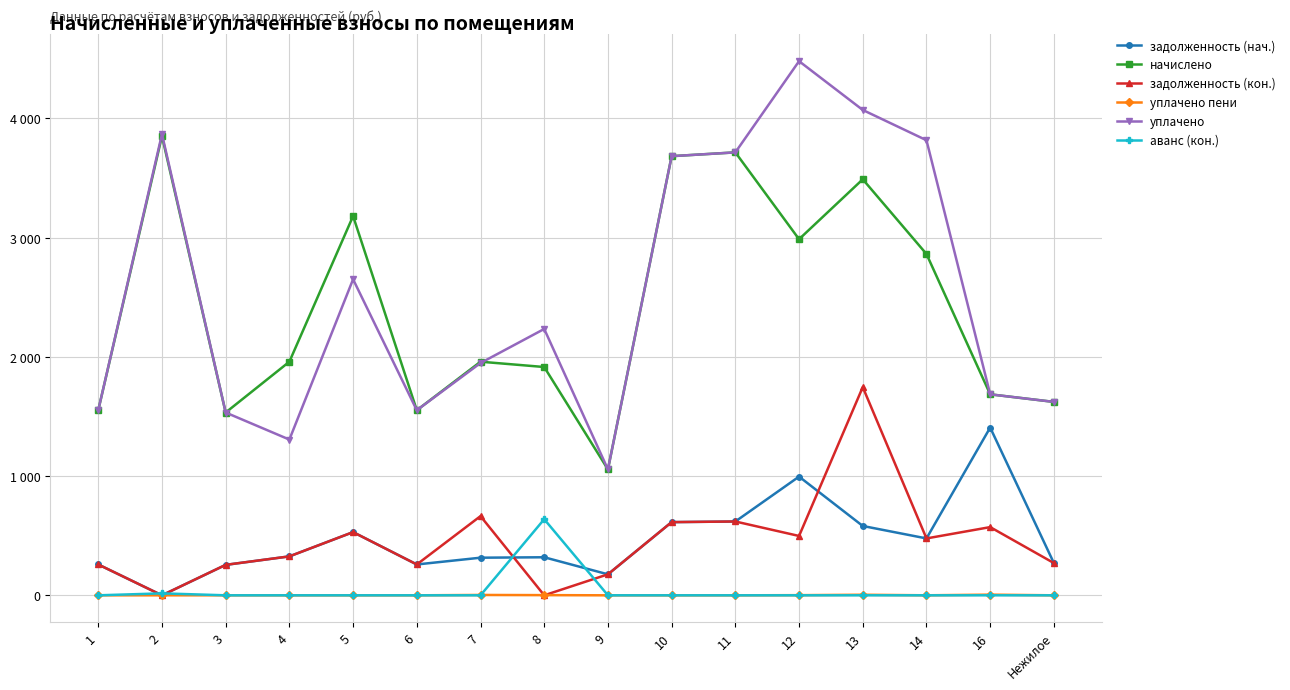

In начислено, how many points are higher than both neighbors (excluding endpoints)?

5